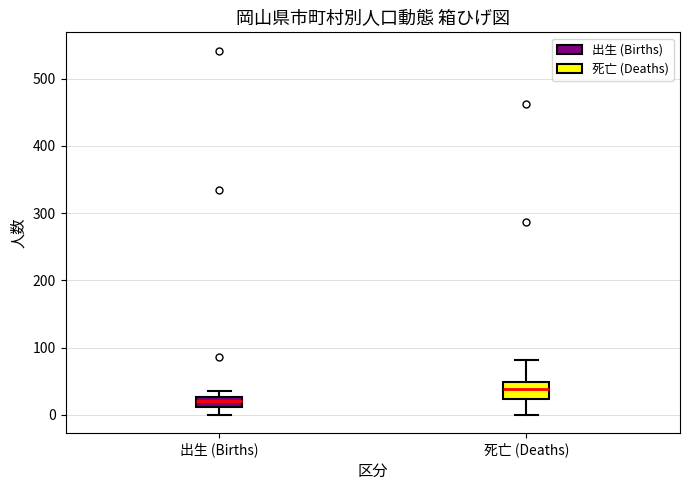

Reading left to right, read every box against the y-axis: the position of its median line, the range the box covers, and the ends of its whiskers. The values are not printed on the chart, so give them approximately, as read against the axis.

出生 (Births): median 20, box 10 to 30, whiskers 0 to 40
死亡 (Deaths): median 40, box 20 to 50, whiskers 0 to 80